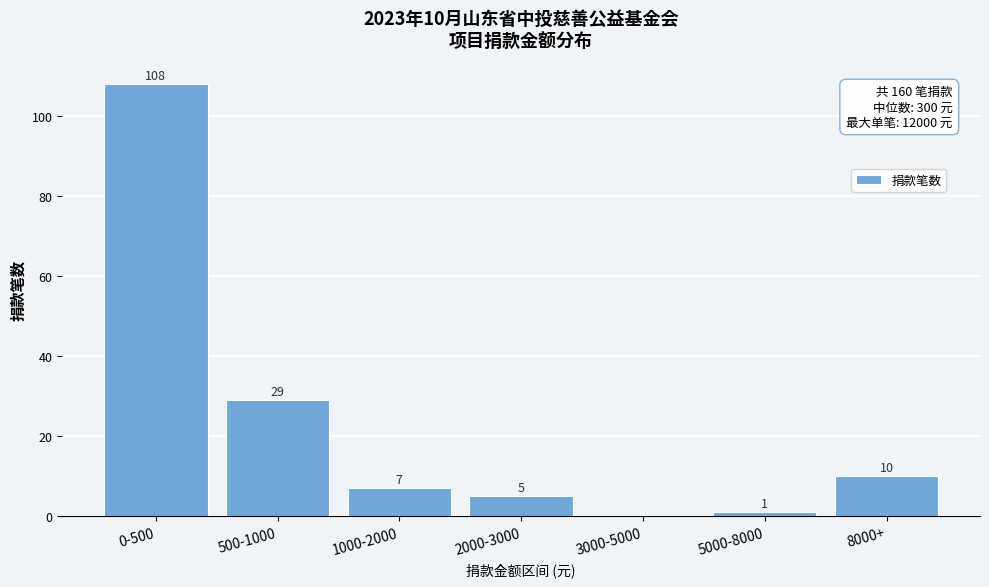

Reading right to left, what are all the values shown in this chart?

8000+=10	5000-8000=1	3000-5000=0	2000-3000=5	1000-2000=7	500-1000=29	0-500=108